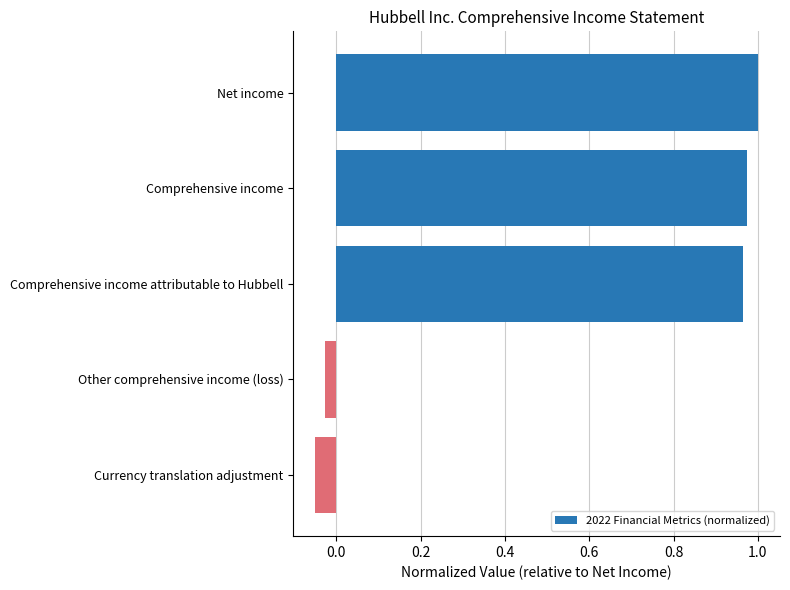

How many categories are shown in the chart?

5